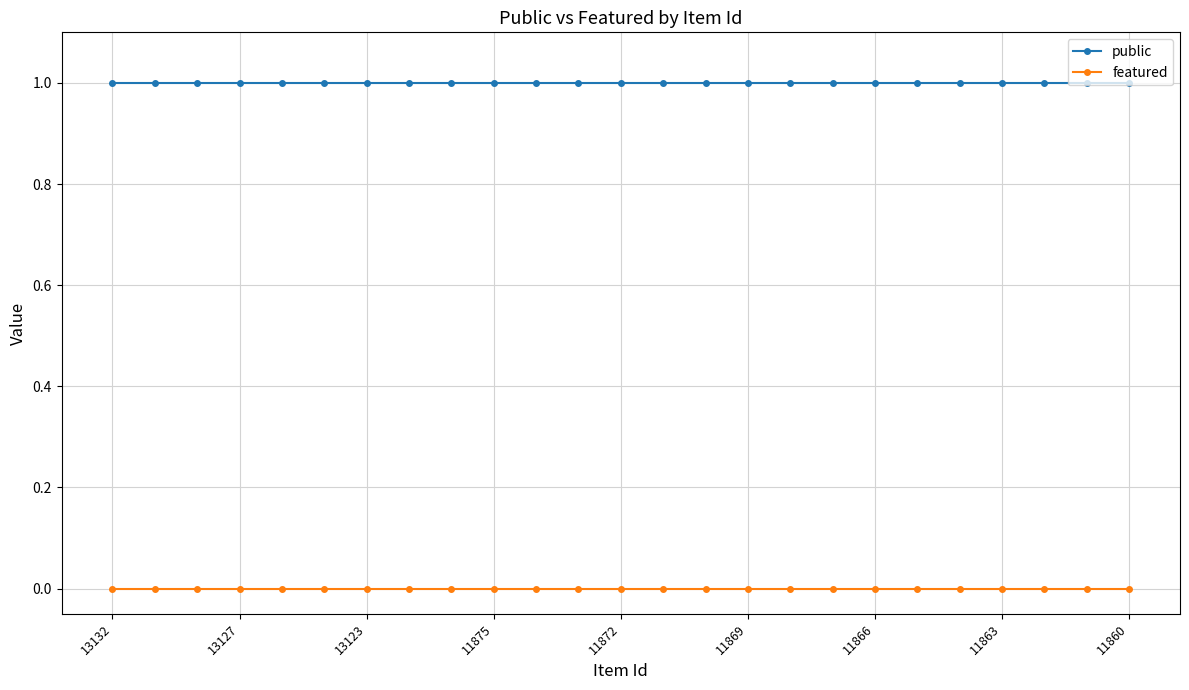

What is the value of the public point at the 14th from the left?

1